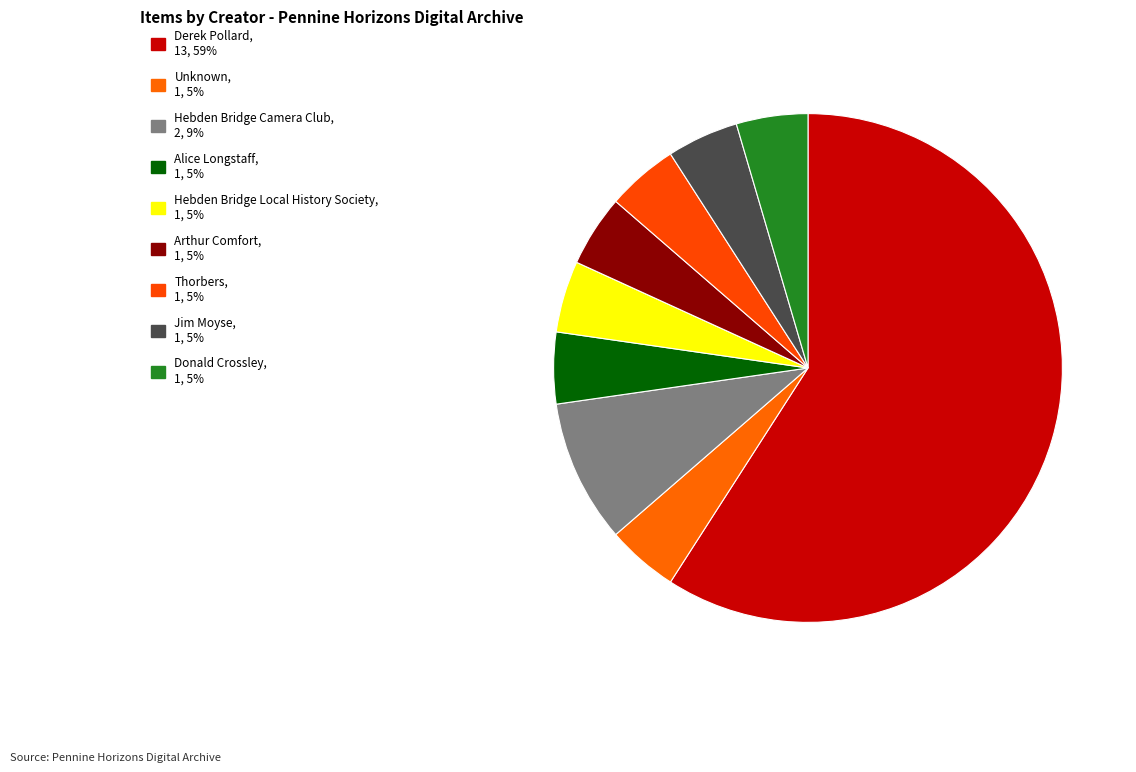

What is the smallest slice in the pie chart?

Unknown